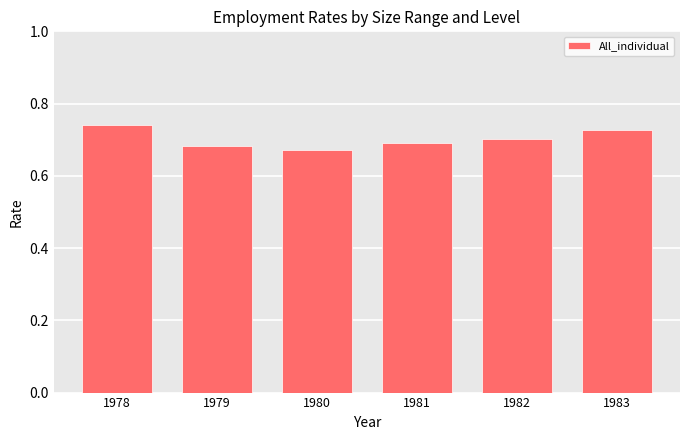

Count the values in the range 0 to 1.

6